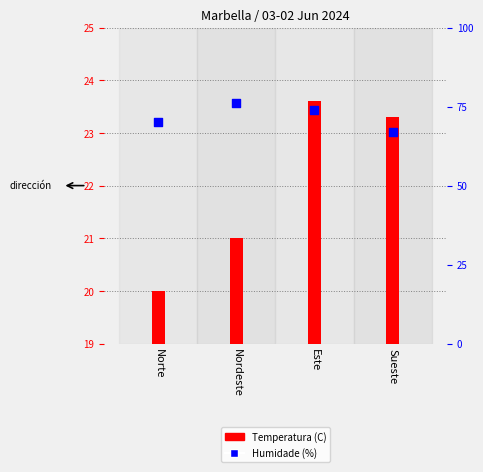

Which series contains the highest Y value?

Humidade (%)